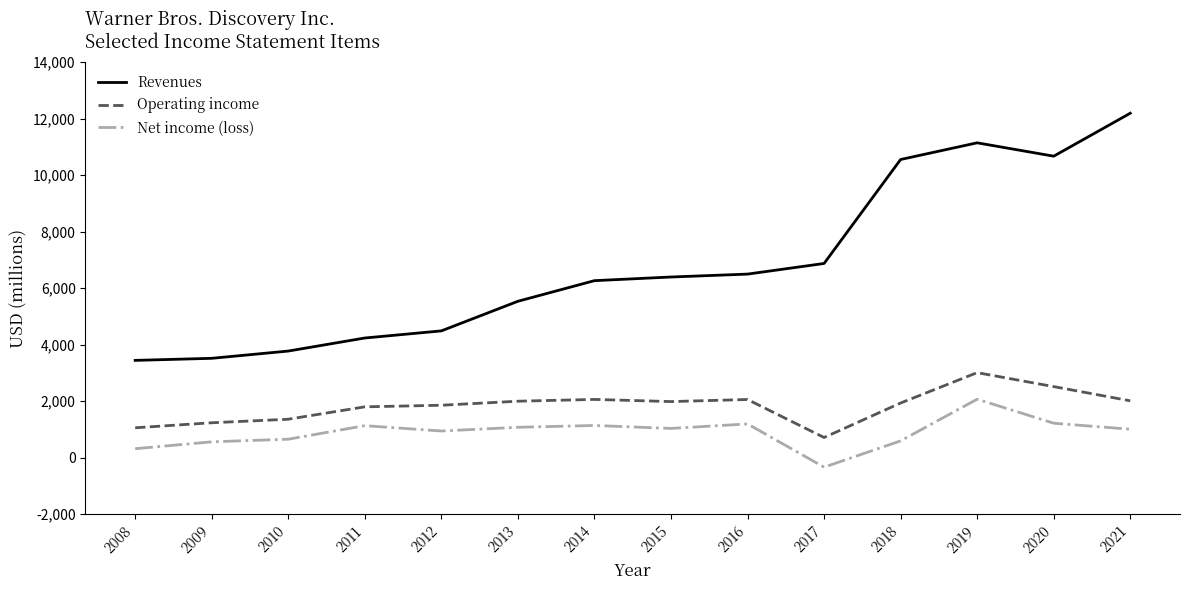

The Operating income series shows 2323 at 2010. True or false?

False